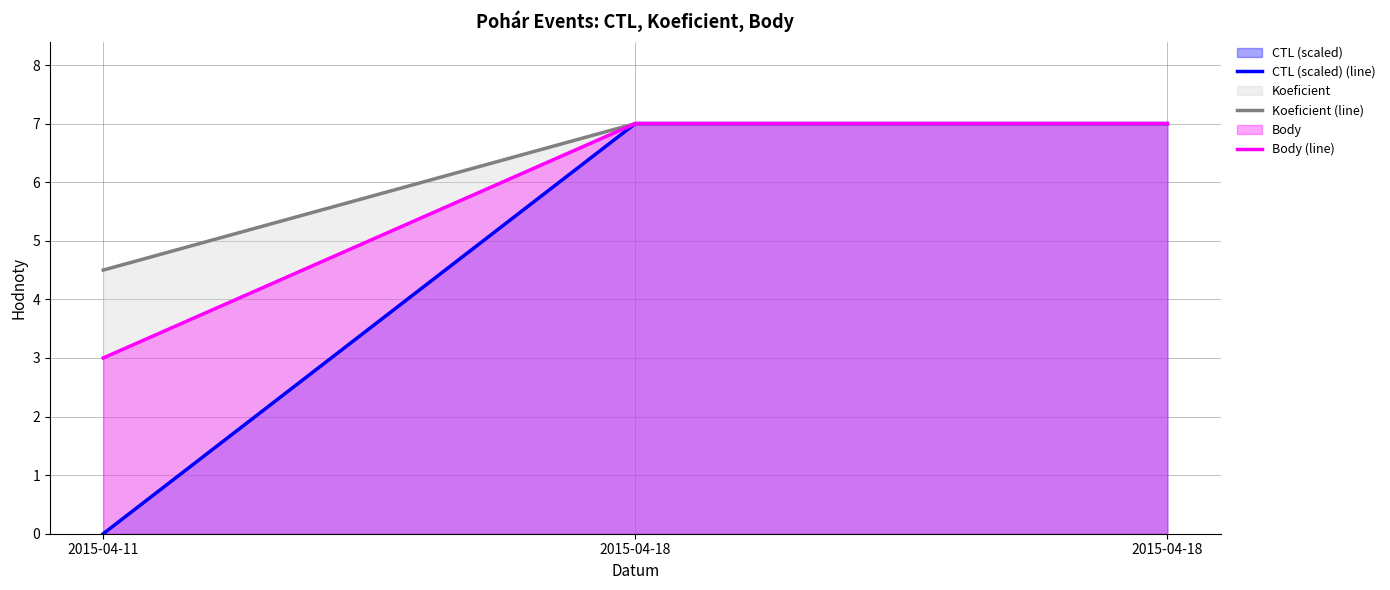

Which series has the widest spread of values?

CTL (scaled) (line)